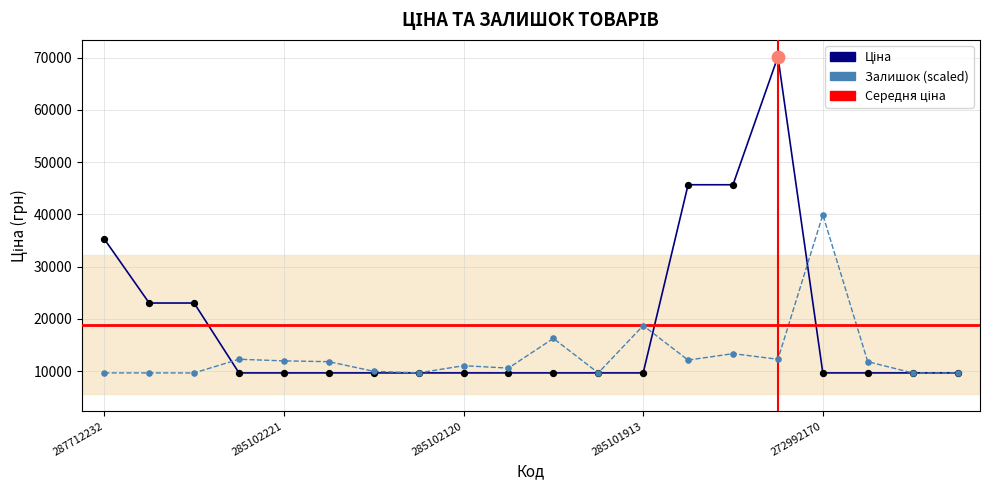

What is the smallest value displayed?

9664.7